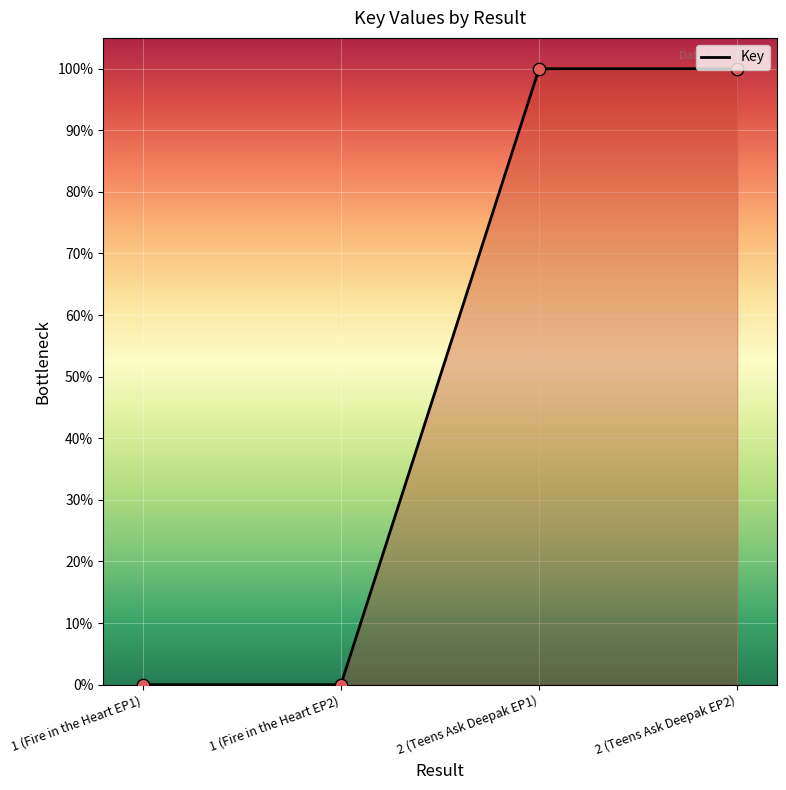

Which has a higher value, 1 (Fire in the Heart EP1) or 2 (Teens Ask Deepak EP2)?

2 (Teens Ask Deepak EP2)